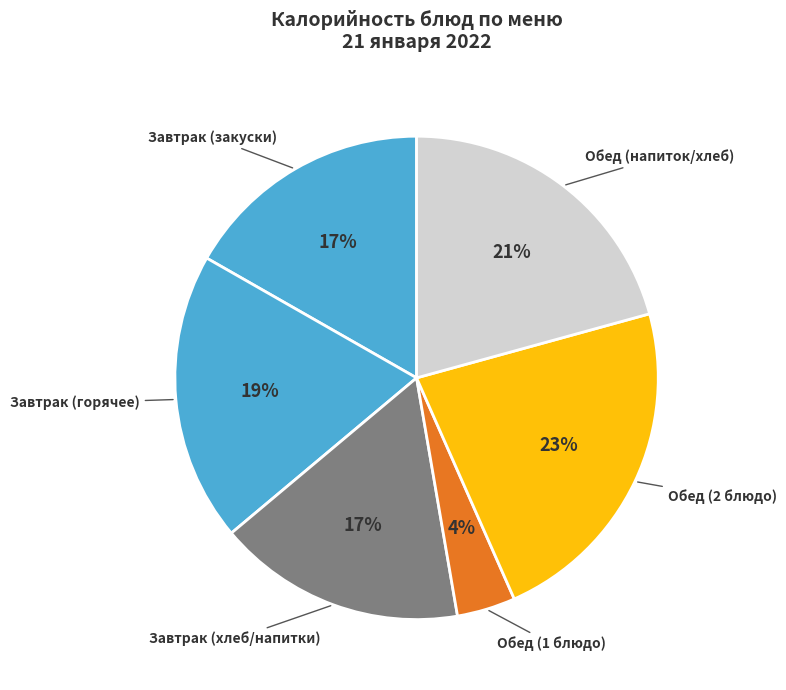

Between Завтрак (закуски) and Обед (напиток/хлеб), which is larger?

Обед (напиток/хлеб)